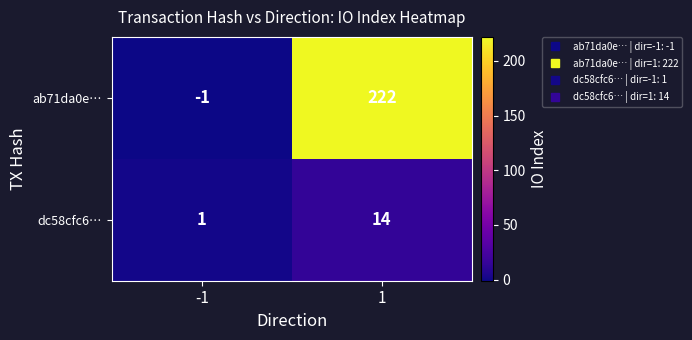

The value of ab71da0e… at -1 is -2. True or false?

False